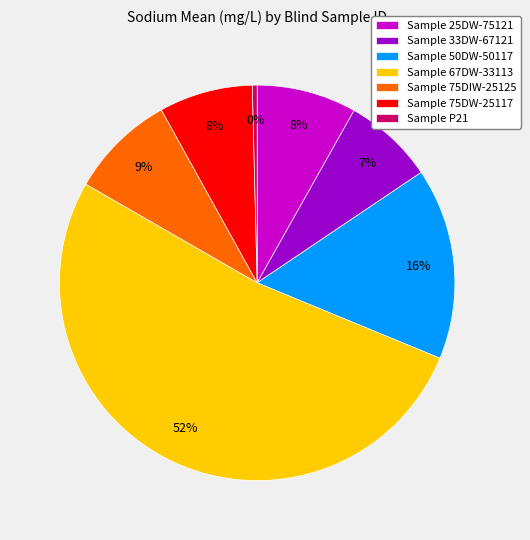

To the nearest percent, what is the combined percentage of Sample 33DW-67121 and Sample 50DW-50117?

23%